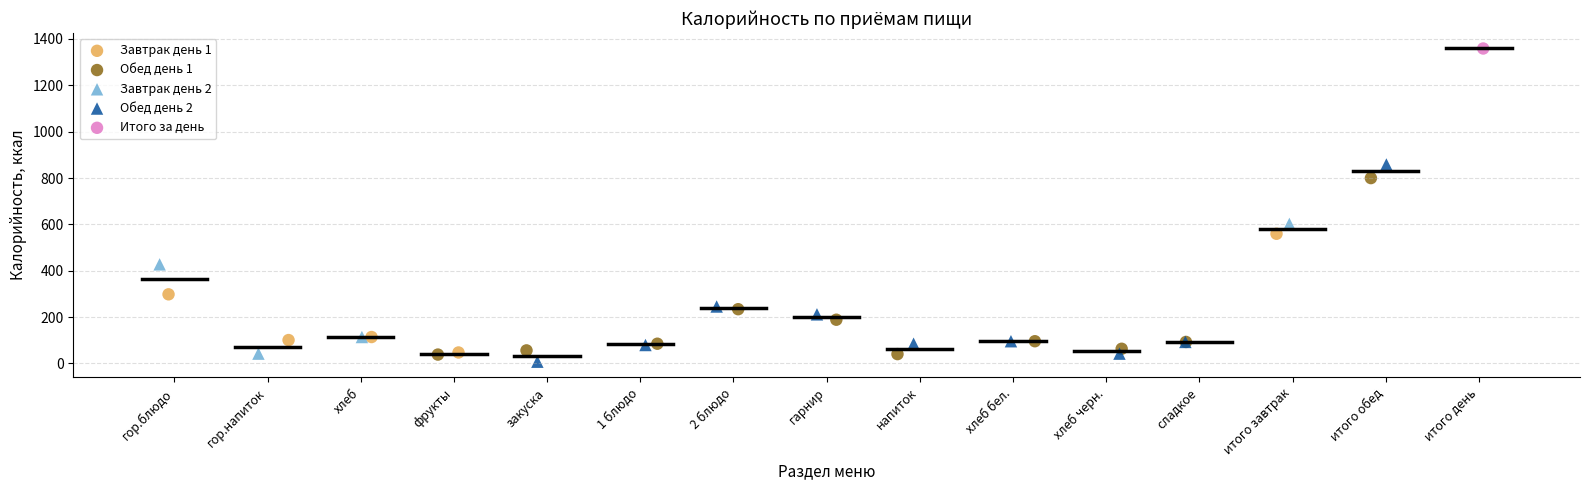

What are all the series names shown in the legend?

Завтрак день 1, Обед день 1, Завтрак день 2, Обед день 2, Итого за день